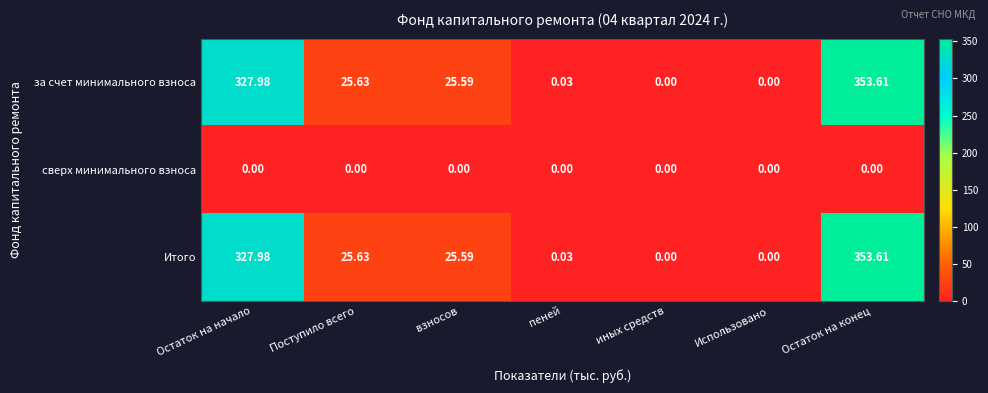

At which category does the chart reach its peak across all series?

Остаток на конец